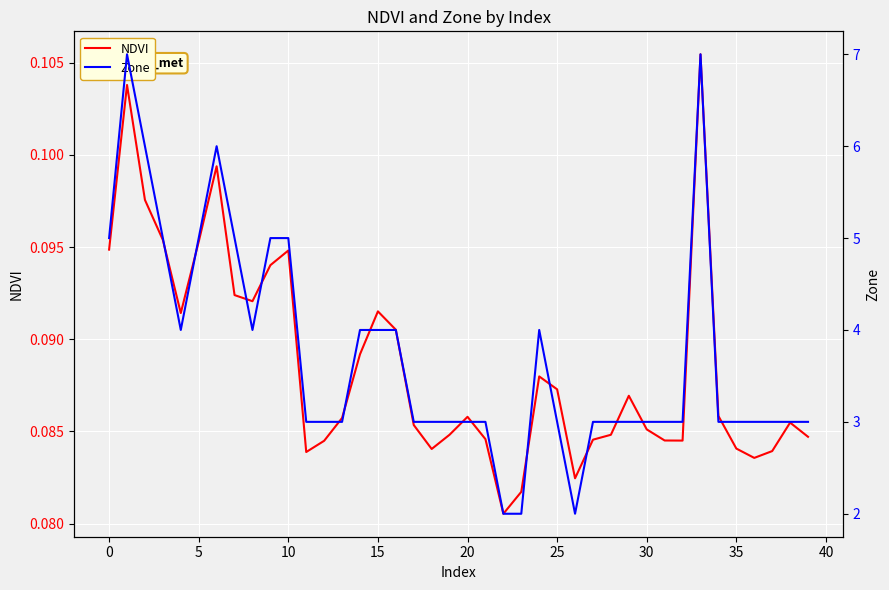

What is the sum of all NDVI values?

3.5